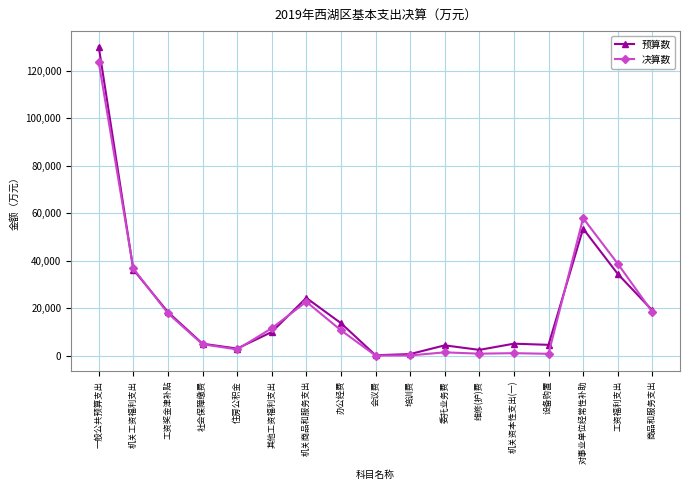

What is the value of the 决算数 point at the 16th from the left?

38705